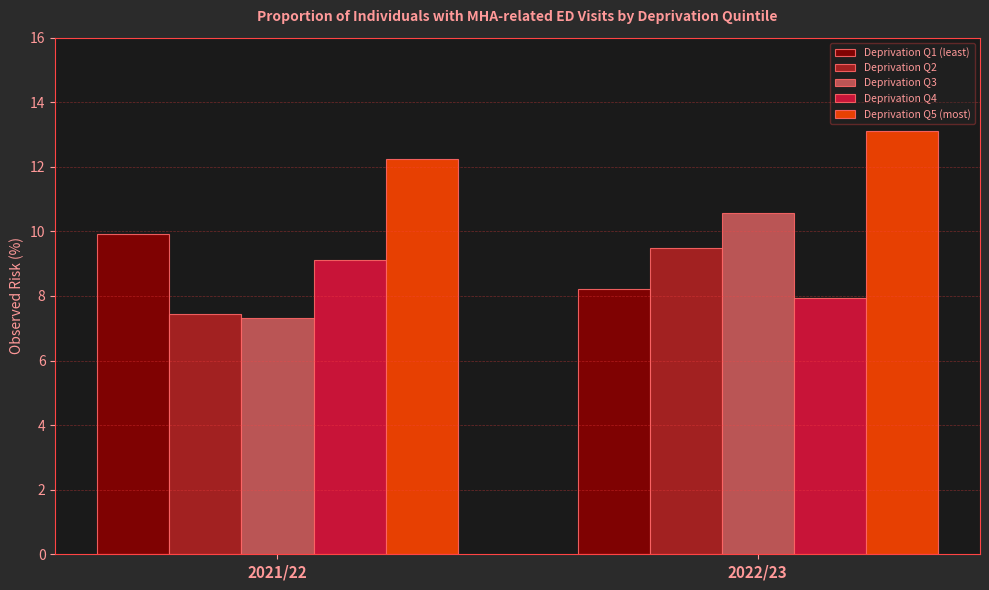

What position from the left is 2022/23?

2